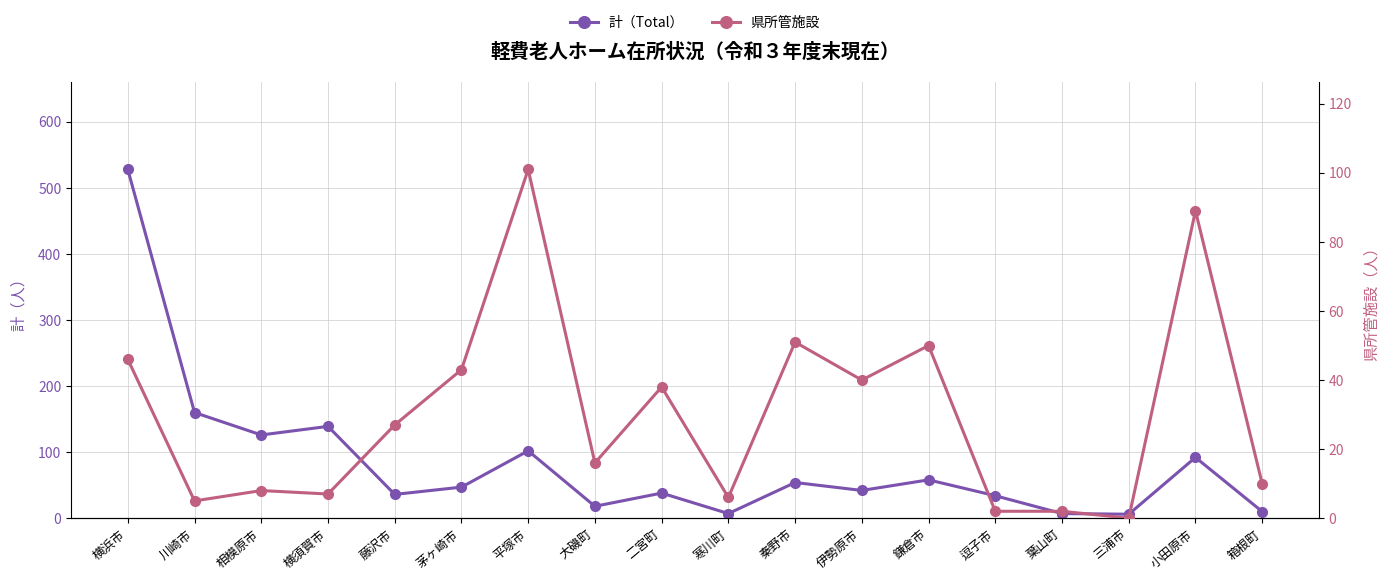

Reading left to right, transcribe all the data shown in this chart.

計（Total）: 528	160	126	139	36	47	102	18	38	7	54	42	58	34	7	6	92	10
県所管施設: 46	5	8	7	27	43	101	16	38	6	51	40	50	2	2	0	89	10